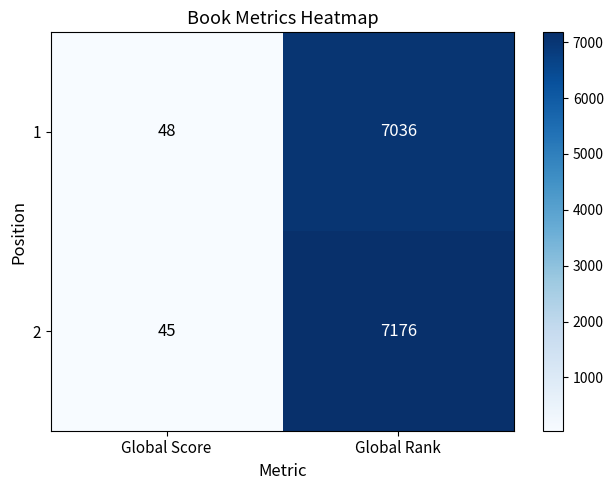

The value of 1 at Global Score is 48. True or false?

True